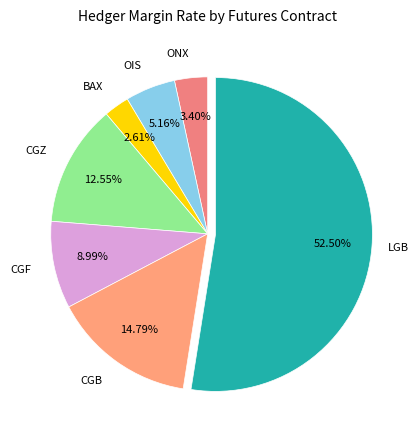

How many slices are in this pie chart?

7